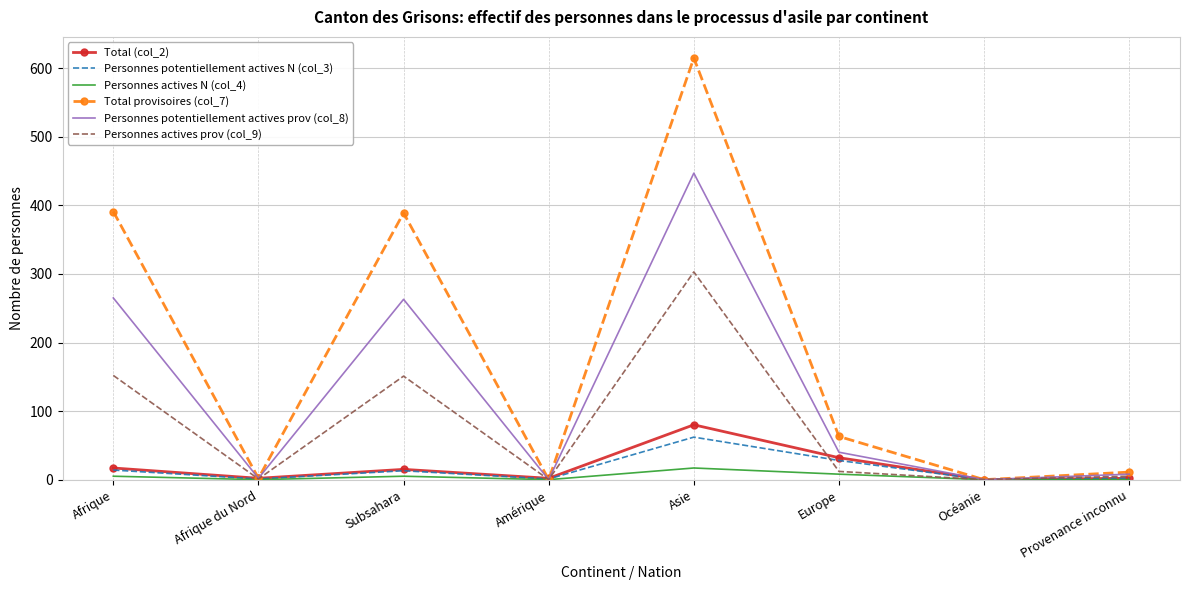

Which series has the widest spread of values?

Total provisoires (col_7)